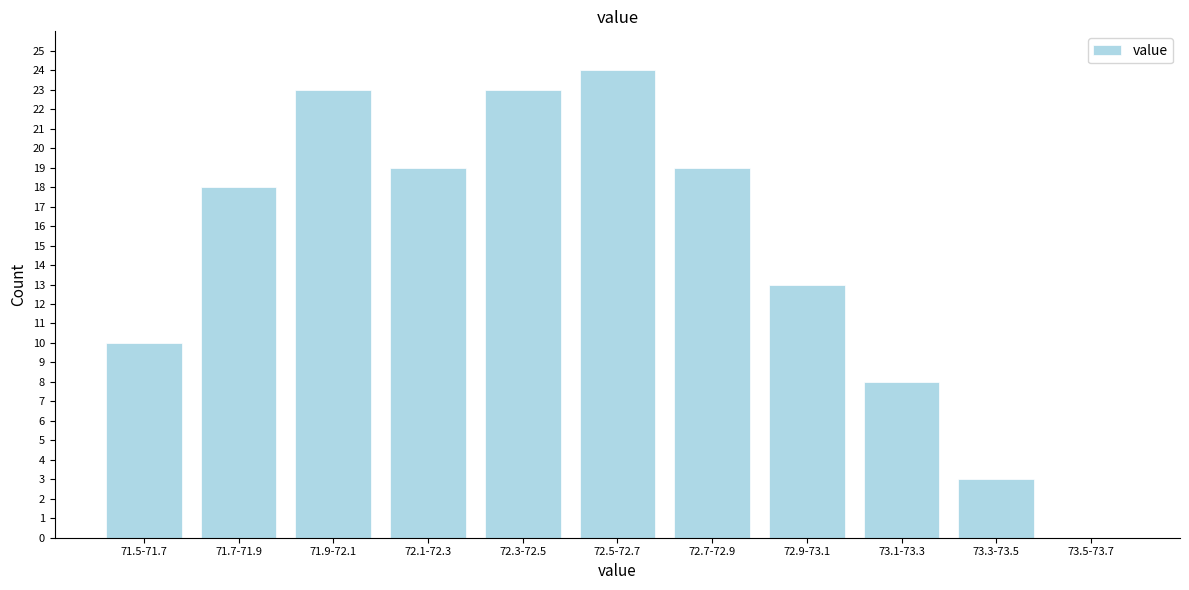

Reading left to right, list all the values displayed in this chart.

71.5-71.7=10	71.7-71.9=18	71.9-72.1=23	72.1-72.3=19	72.3-72.5=23	72.5-72.7=24	72.7-72.9=19	72.9-73.1=13	73.1-73.3=8	73.3-73.5=3	73.5-73.7=0